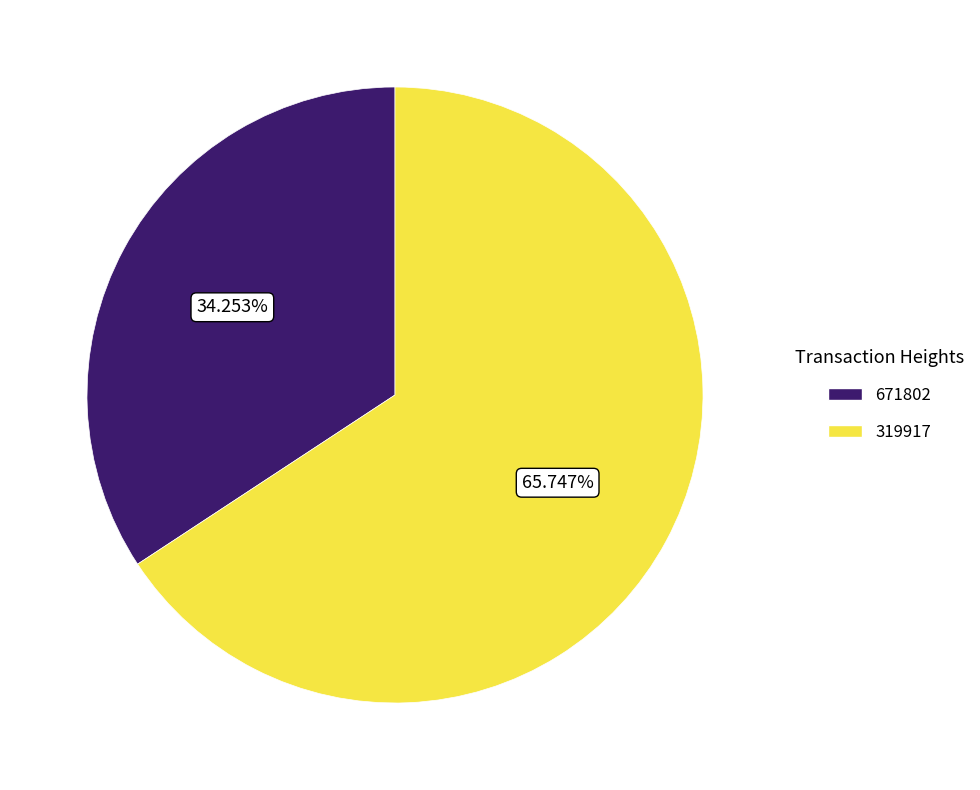

Which slice is the smallest?

671802